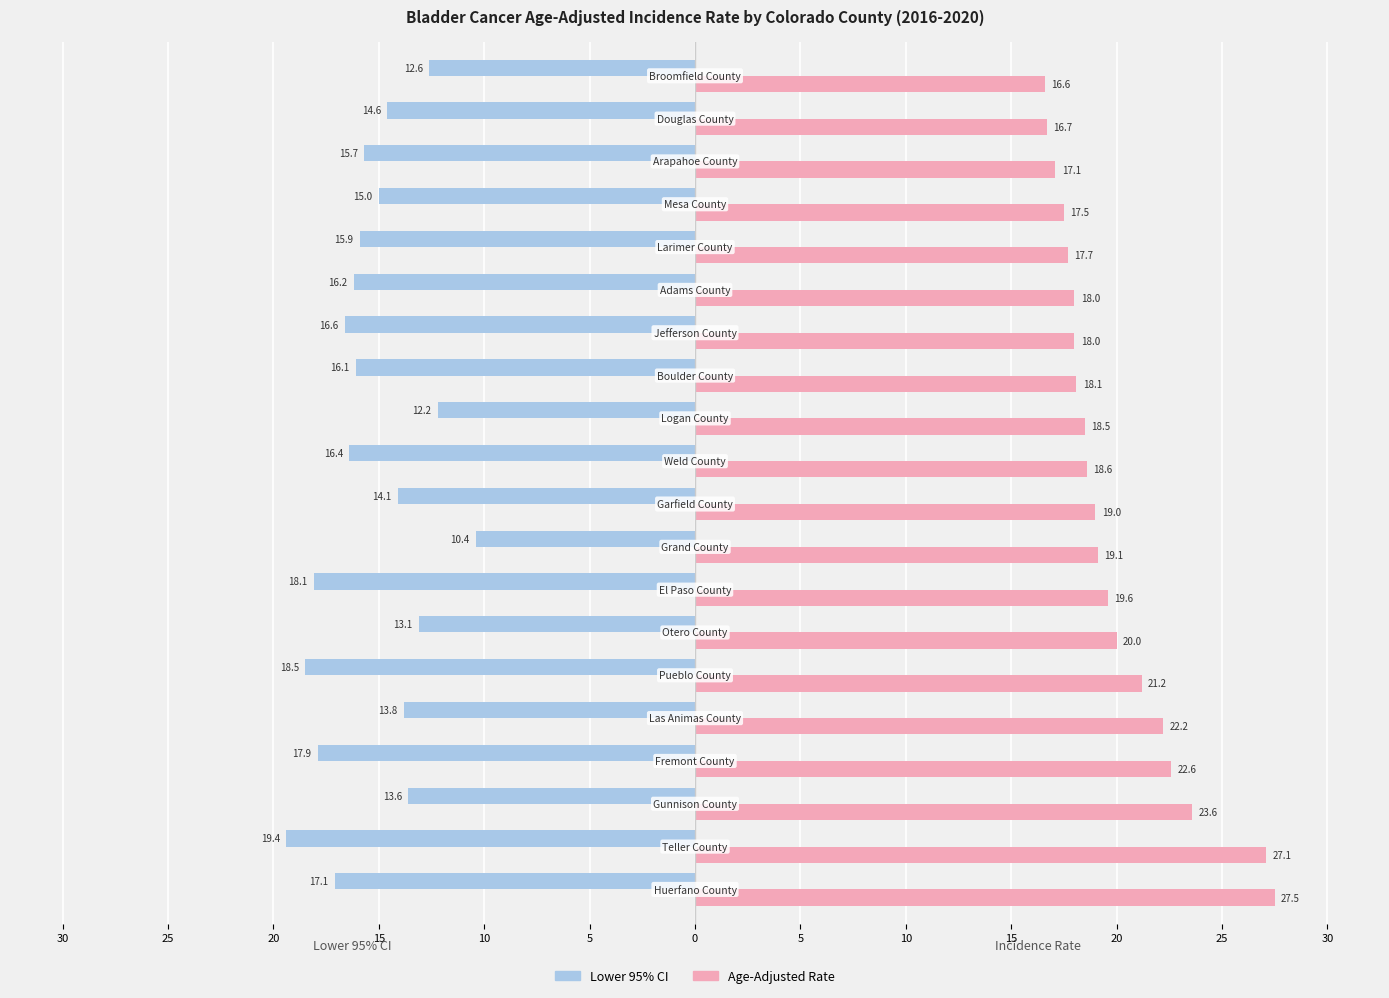

What are all the series names shown in the legend?

Lower 95% CI, Age-Adjusted Rate